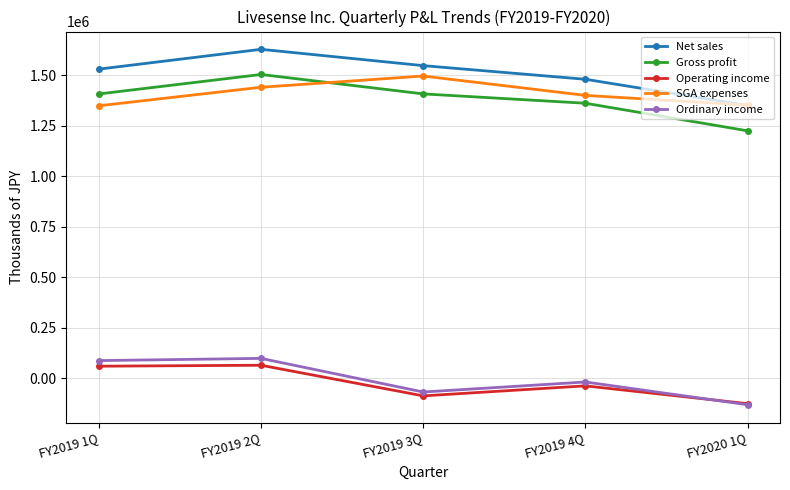

At which label does Gross profit reach its peak?

FY2019 2Q